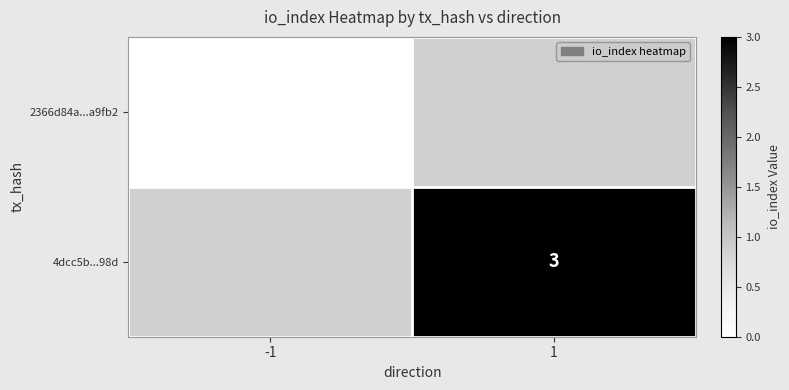

Is it true that 4dcc5b...98d equals 3 at 1?

True